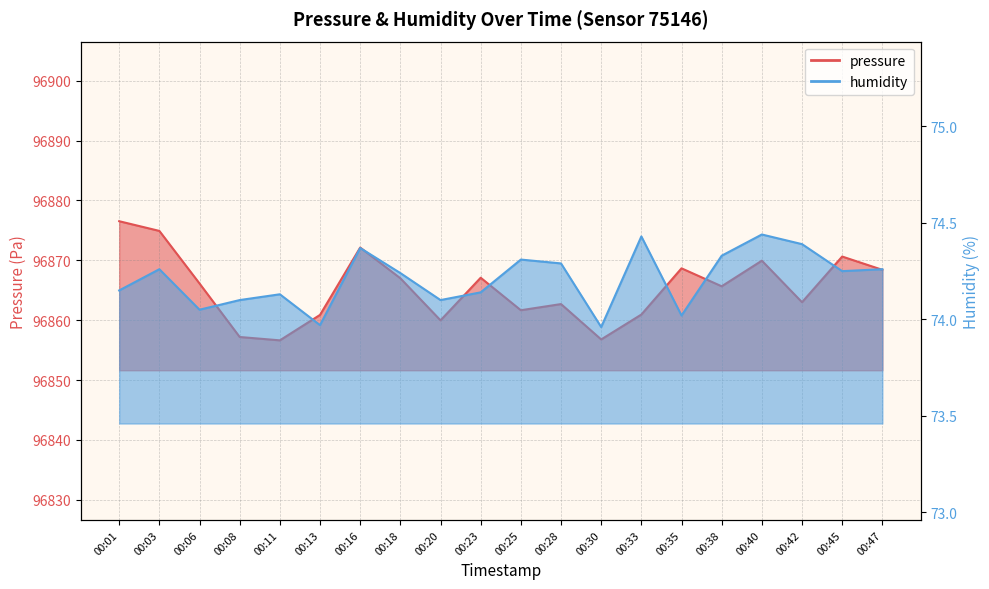

At 00:23, list the series in order from largest to smallest.

pressure, humidity